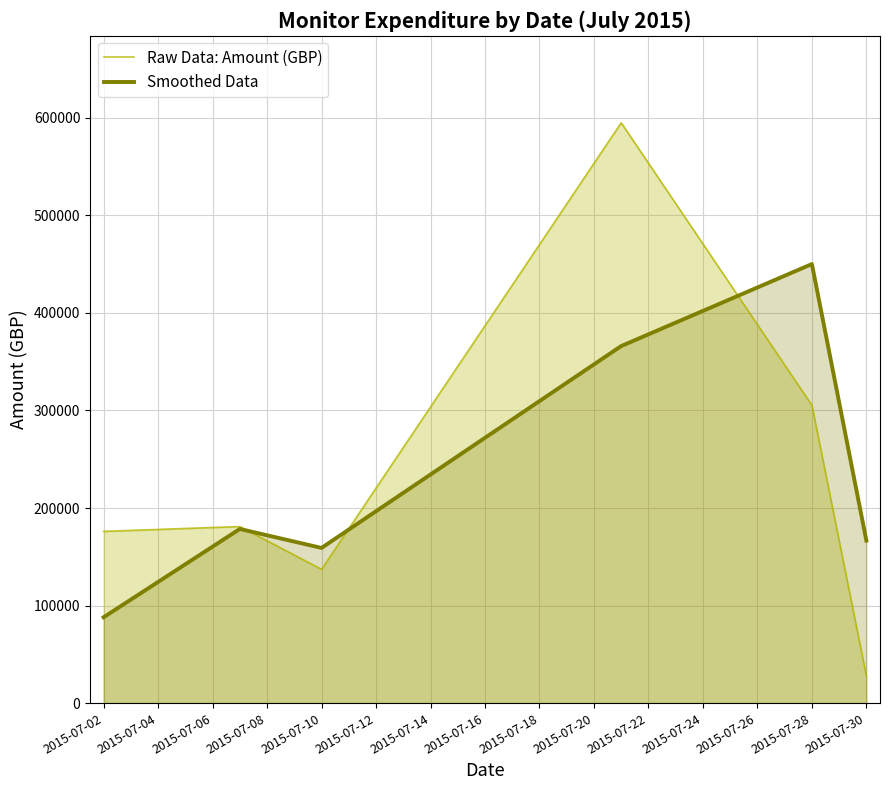

Which series changed the most between 2015-07-10 and 2015-07-30?

Raw Data: Amount (GBP)